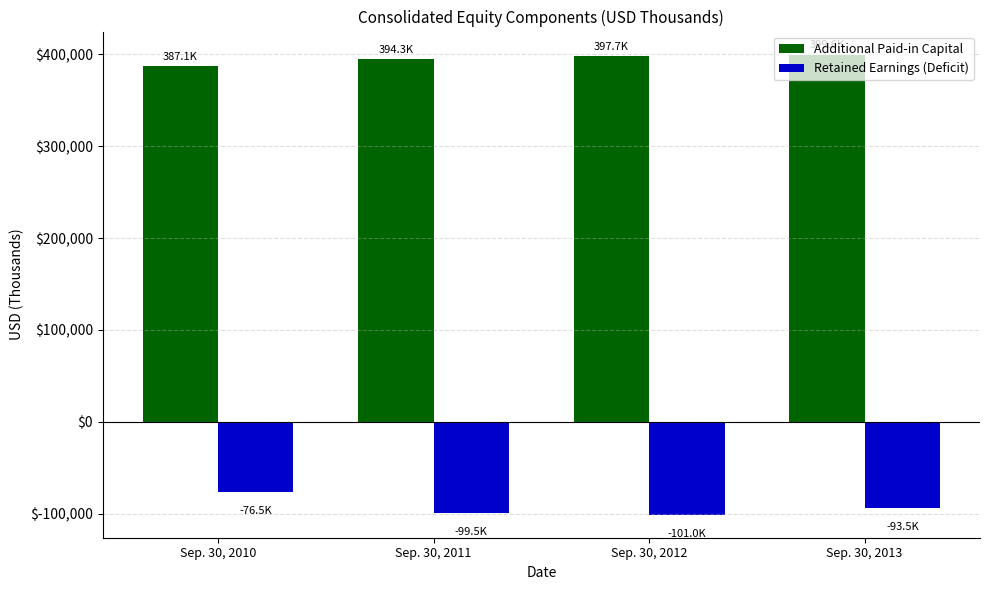

What is the total value across all series at Sep. 30, 2011?

294811